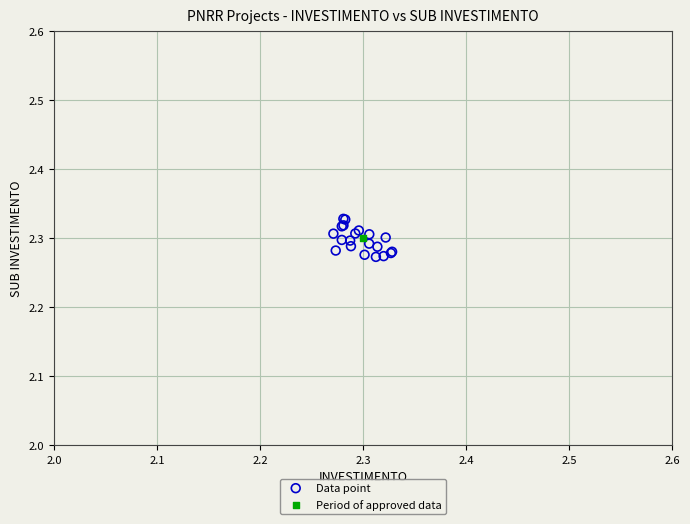

What are all the series names shown in the legend?

Data point, Period of approved data